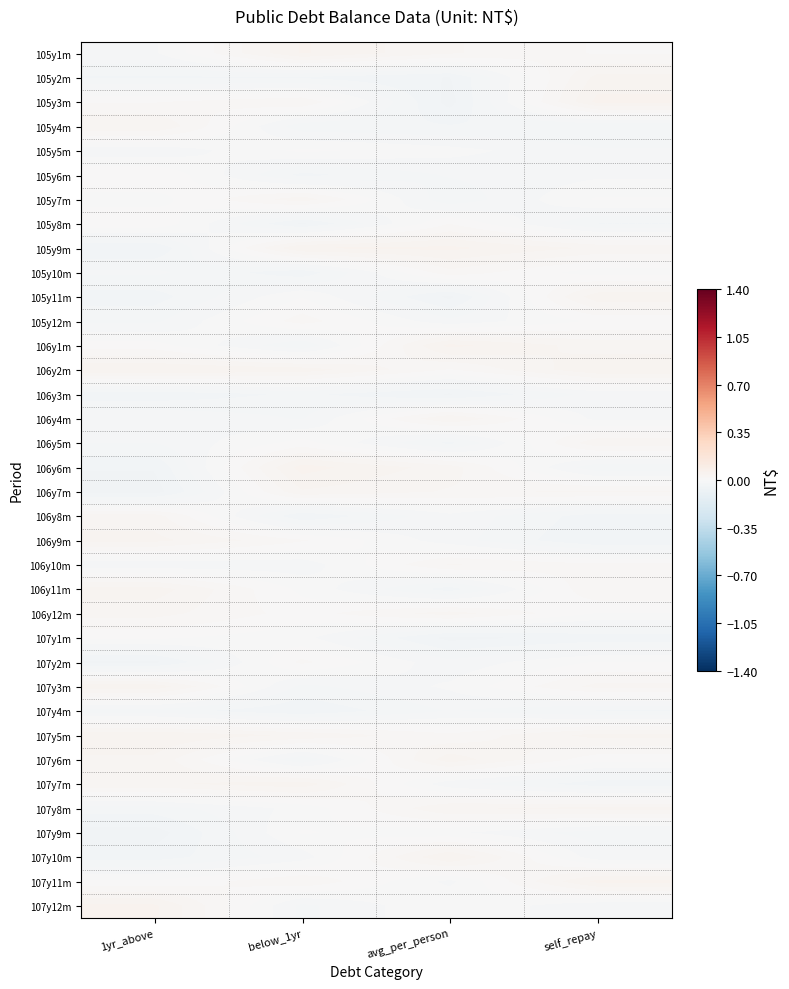

Which has a higher value, 1yr_above or avg_per_person?

avg_per_person